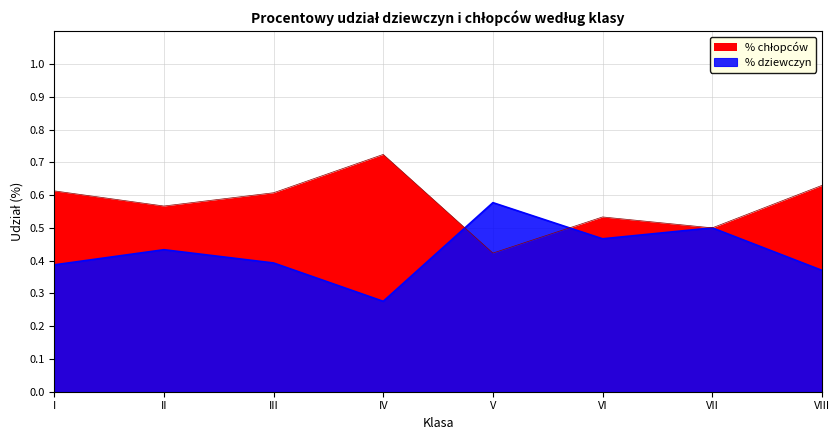

Reading left to right, extract all data points from this chart.

% dziewczyn: 0.4	0.4	0.4	0.3	0.6	0.5	0.5	0.4
% chlopców: 0.6	0.6	0.6	0.7	0.4	0.5	0.5	0.6